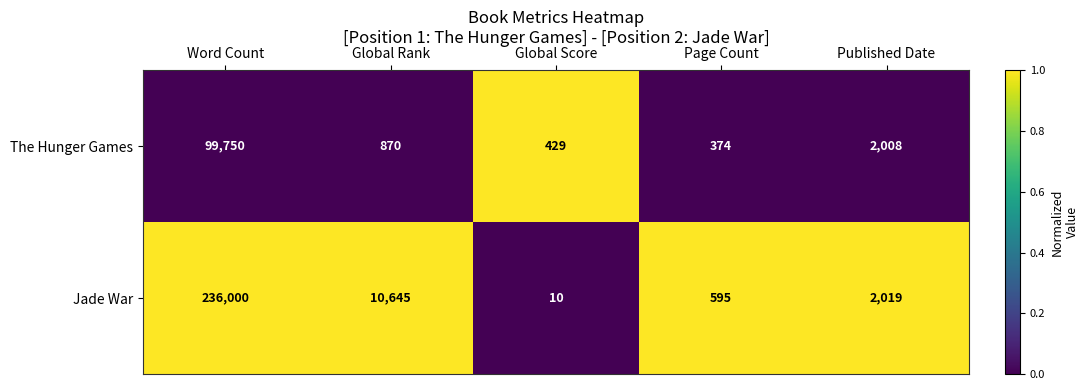

Which series changed the most between Global Score and Published Date?

Jade War